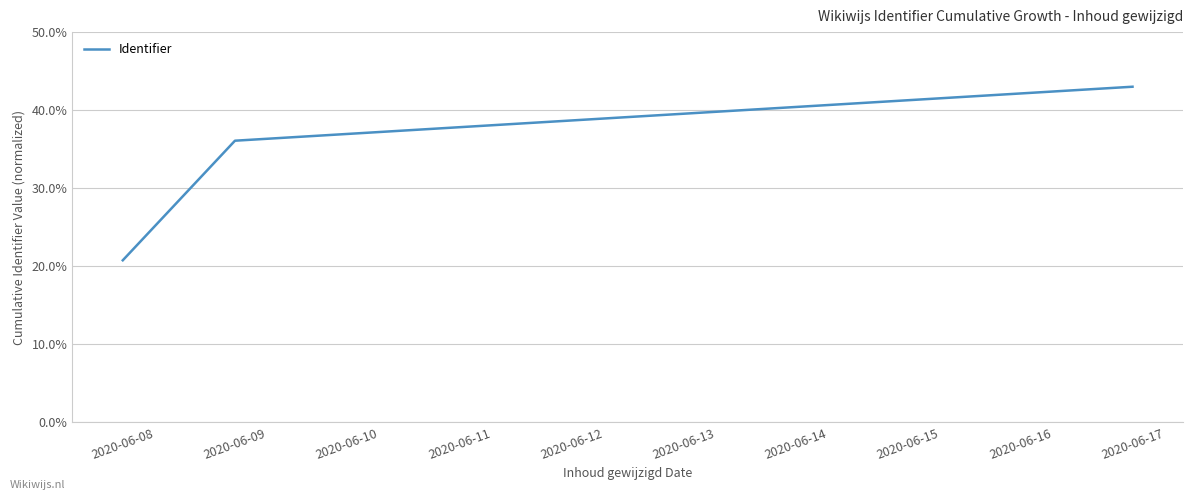

Approximately how many times larger is the value at 2020-06-17 compared to 2020-06-08?

2.1